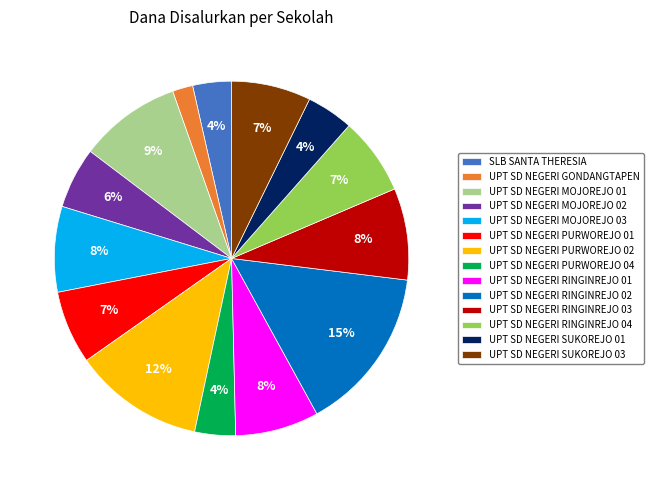

True or false: UPT SD NEGERI MOJOREJO 03 accounts for 8% of the total.

True